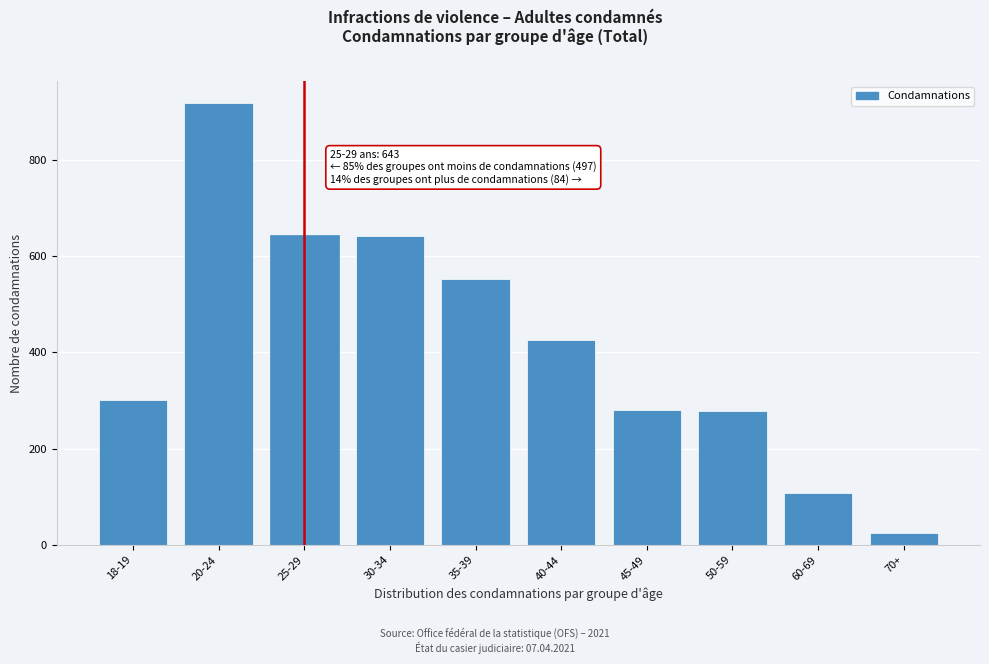

Which category has the highest value across all series?

20-24